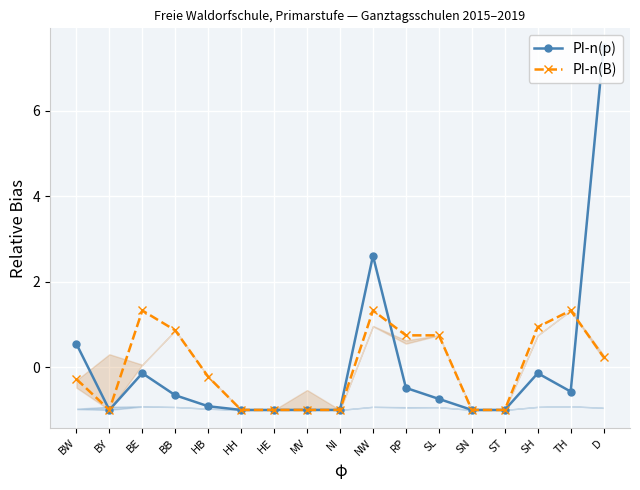

Is the value of PI-n(p) at RP greater than the value of PI-n(B) at MV?

Yes